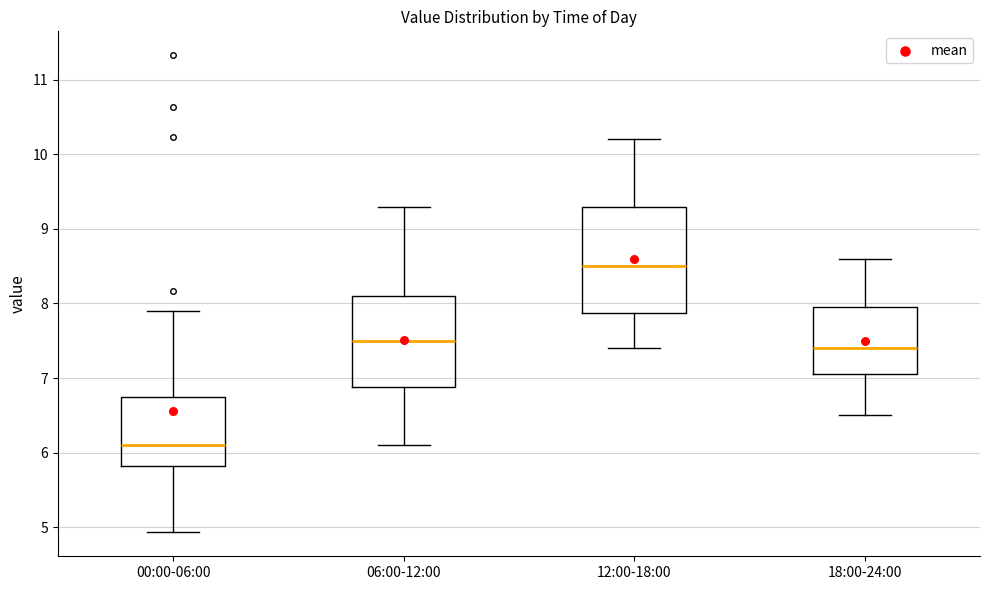

Reading left to right, read every box against the y-axis: the position of its median line, the range the box covers, and the ends of its whiskers. The values are not printed on the chart, so give them approximately, as read against the axis.

00:00-06:00: median 6.1, box 5.8 to 6.8, whiskers 4.9 to 7.9
06:00-12:00: median 7.5, box 6.9 to 8.1, whiskers 6.1 to 9.3
12:00-18:00: median 8.5, box 7.9 to 9.3, whiskers 7.4 to 10.2
18:00-24:00: median 7.4, box 7.1 to 8.0, whiskers 6.5 to 8.6